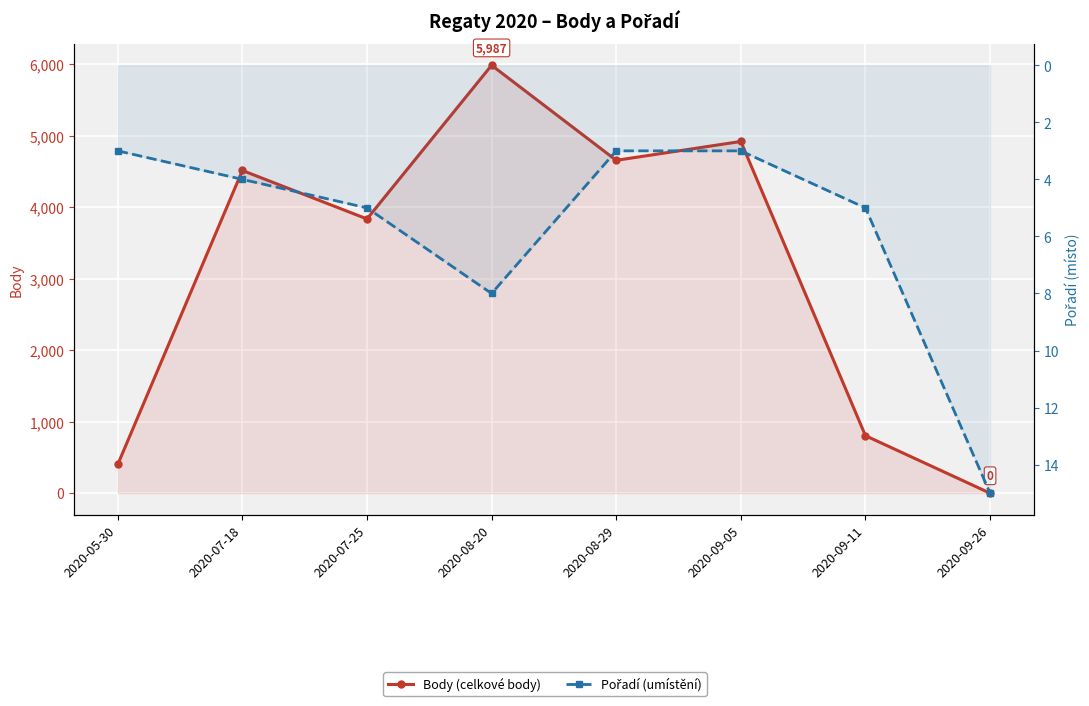

The value of Pořadí (umístění) at 2020-09-11 is 8. True or false?

False